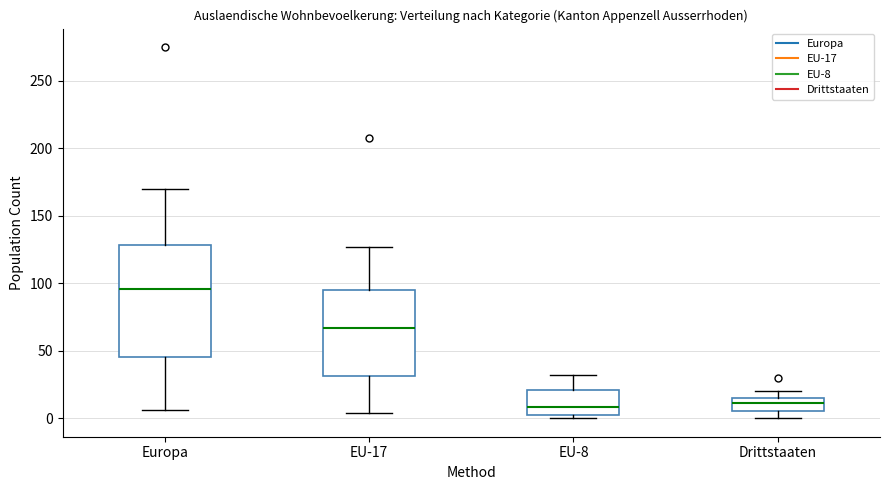

Which box is the tallest, from its lower edge to its upper edge?

Europa